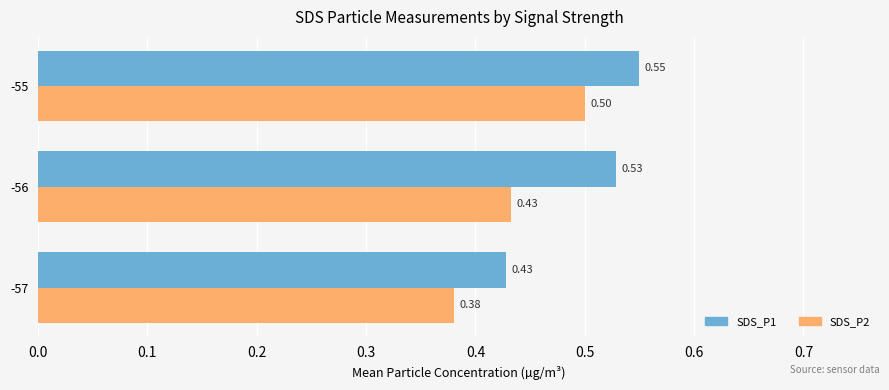

Is the value of SDS_P2 at -56 greater than the value of SDS_P1 at -55?

No